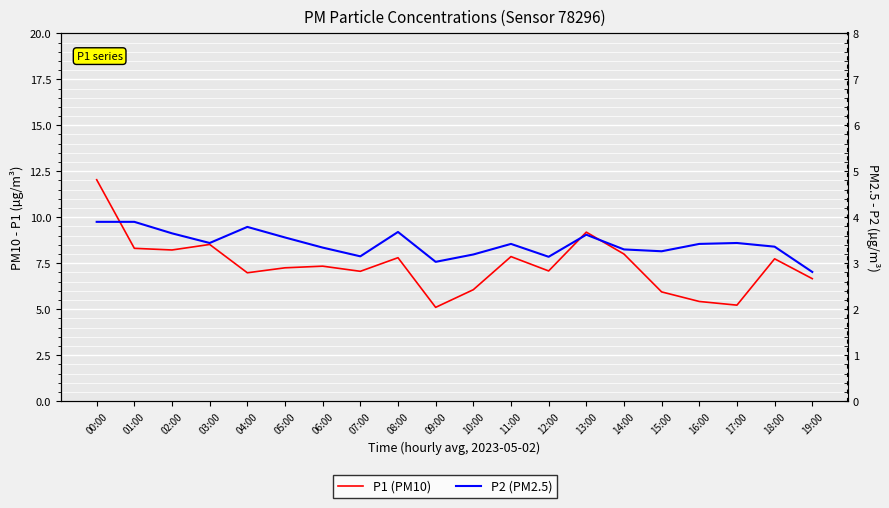

Reading right to left, extract all data points from this chart.

P1 (PM10): 19:00=6.7	18:00=7.7	17:00=5.2	16:00=5.4	15:00=5.9	14:00=8.0	13:00=9.2	12:00=7.1	11:00=7.9	10:00=6.1	09:00=5.1	08:00=7.8	07:00=7.1	06:00=7.3	05:00=7.2	04:00=7.0	03:00=8.5	02:00=8.2	01:00=8.3	00:00=12.0
P2 (PM2.5): 19:00=2.8	18:00=3.4	17:00=3.4	16:00=3.4	15:00=3.3	14:00=3.3	13:00=3.6	12:00=3.1	11:00=3.4	10:00=3.2	09:00=3.0	08:00=3.7	07:00=3.1	06:00=3.3	05:00=3.6	04:00=3.8	03:00=3.4	02:00=3.6	01:00=3.9	00:00=3.9